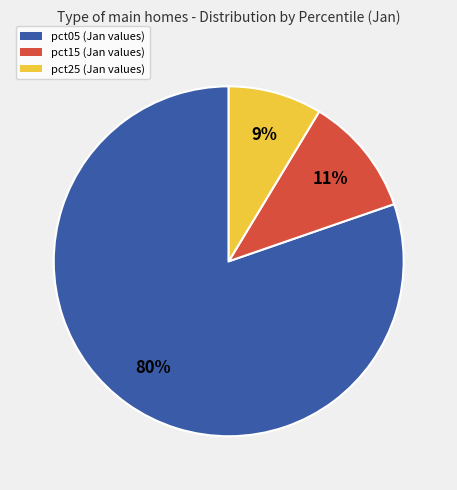

Is there any slice that represents more than half of the pie?

Yes